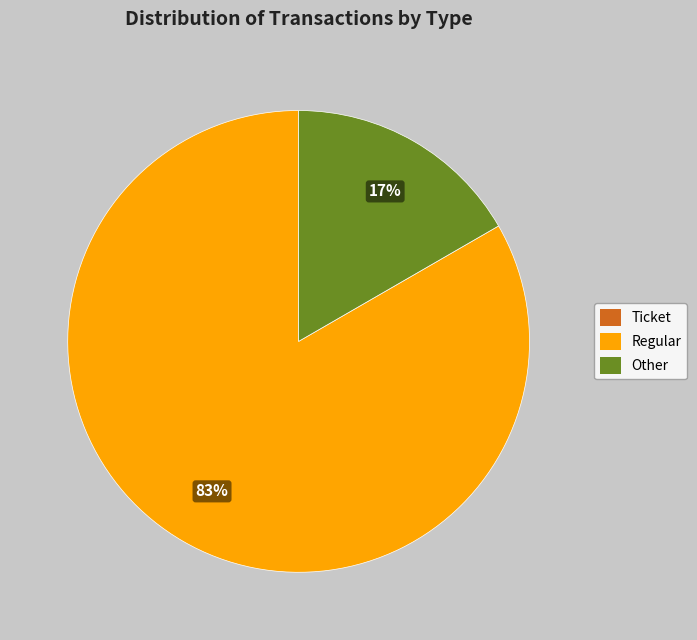

Which category accounts for the majority?

Regular